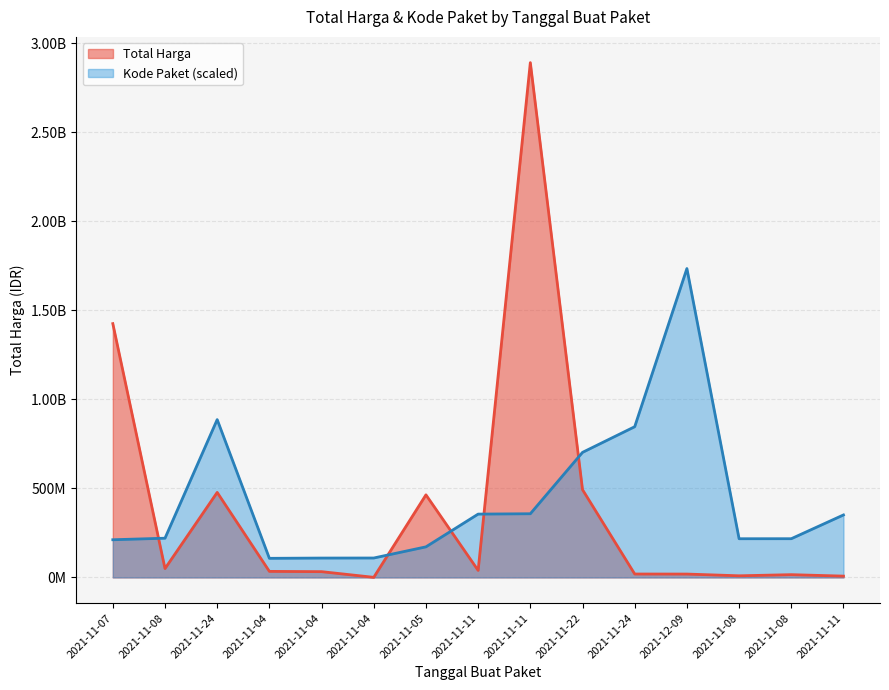

Reading left to right, transcribe all the data shown in this chart.

Total Harga: 2021-11-07=1425867900.0	2021-11-08=49730040.0	2021-11-24=477600000.0	2021-11-04=34000000.0	2021-11-04=32441200.0	2021-11-04=577875.0	2021-11-05=464002100.0	2021-11-11=39440000.0	2021-11-11=2892122000.0	2021-11-22=493000000.0	2021-11-24=19175000.0	2021-12-09=18900000.0	2021-11-08=9180000.0	2021-11-08=15513960.0	2021-11-11=7401240.0
Kode Paket: 2021-11-07=211730112.9	2021-11-08=220363939.0	2021-11-24=886704014.9	2021-11-04=107356468.1	2021-11-04=108816415.4	2021-11-04=109093301.9	2021-11-05=171820692.0	2021-11-11=355811806.5	2021-11-11=357750012.4	2021-11-22=702612214.3	2021-11-24=846756836.7	2021-12-09=1735273200.0	2021-11-08=217381115.7	2021-11-08=217519559.0	2021-11-11=351029220.6